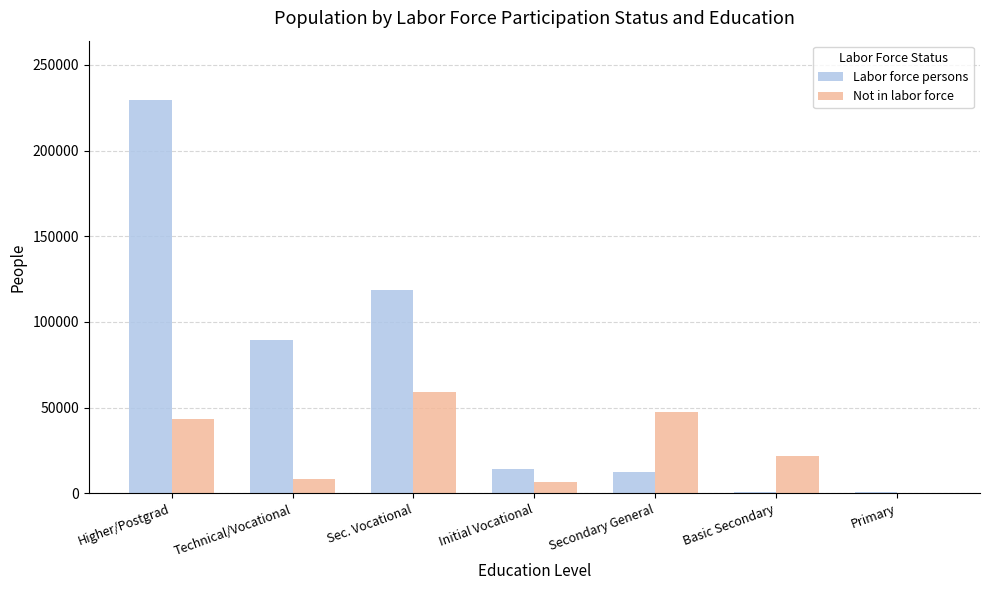

What is the sum of all Not in labor force values?

187304